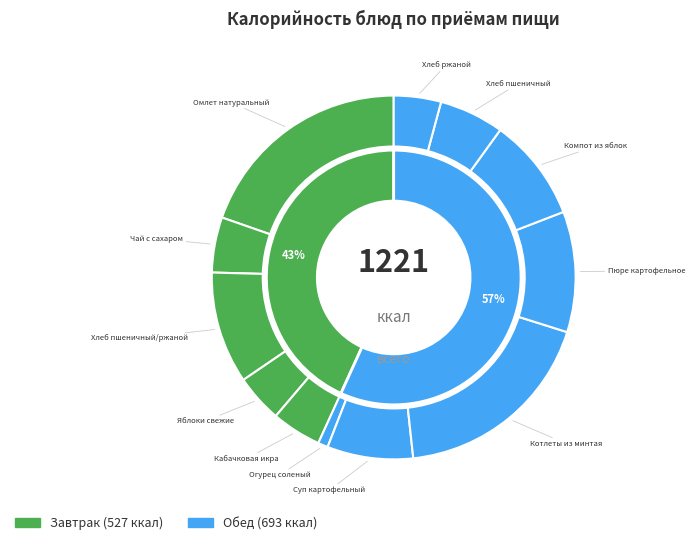

Does any single category account for the majority?

No